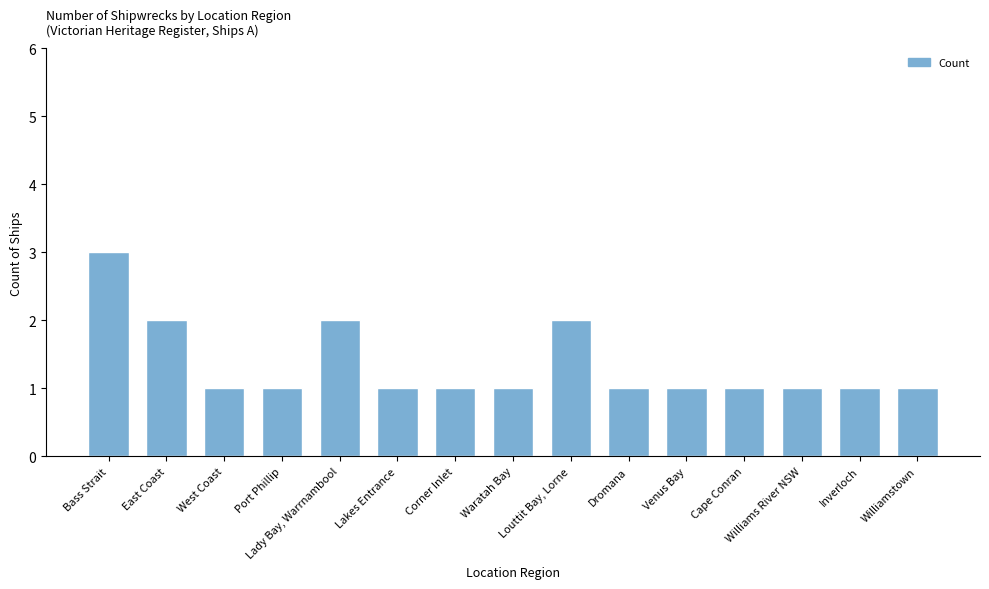

What is the ratio of the value at Cape Conran to the value at Bass Strait?

0.3